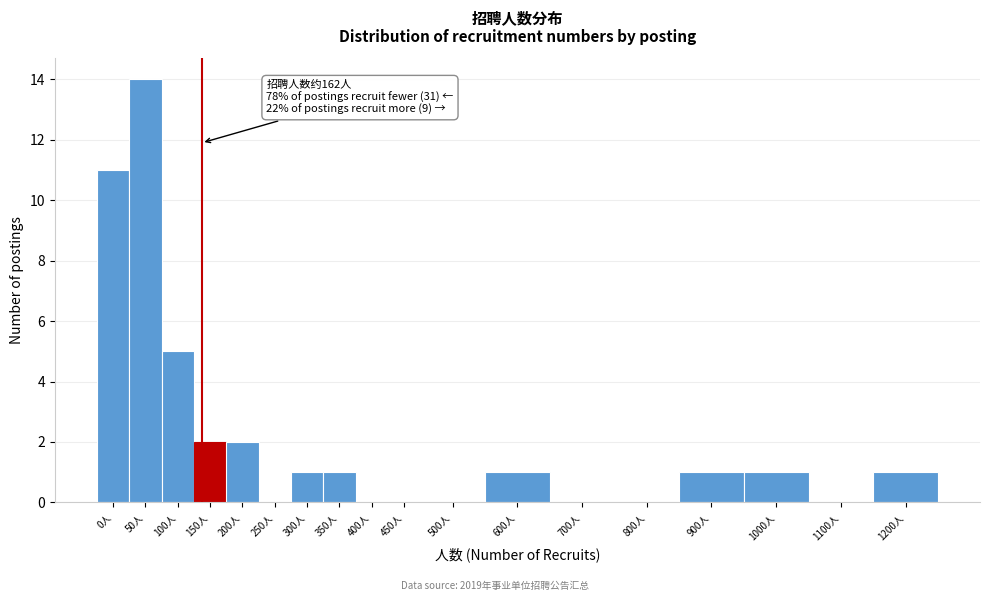

Reading left to right, extract all data points from this chart.

0人=11	50人=14	100人=5	150人=2	200人=2	250人=0	300人=1	350人=1	400人=0	450人=0	500人=0	600人=1	700人=0	800人=0	900人=1	1000人=1	1100人=0	1200人=1